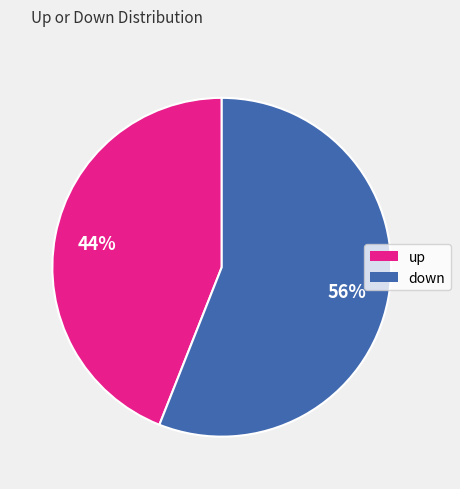

Between up and down, which is larger?

down